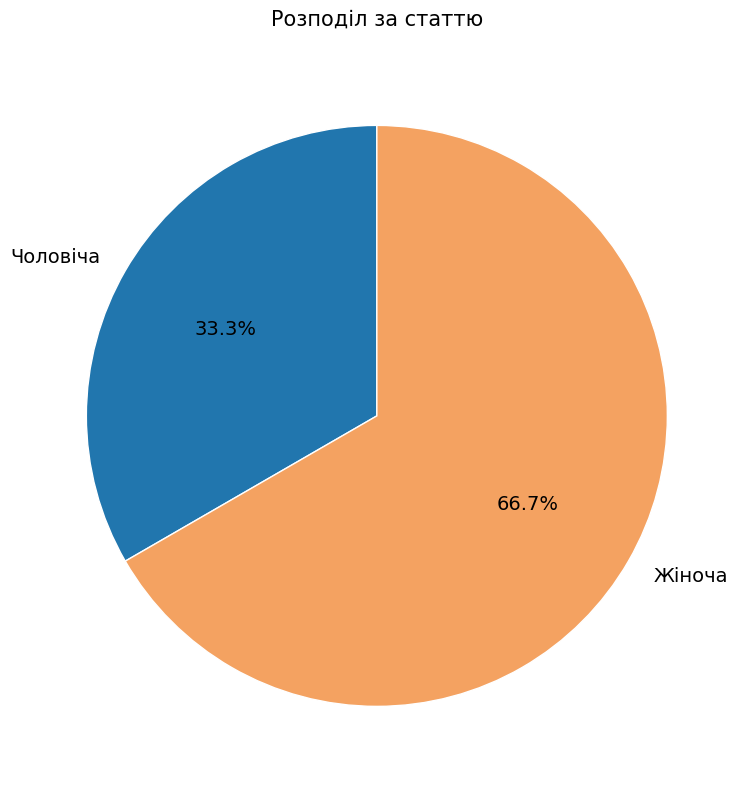

The Жіноча slice represents 60% of the pie. True or false?

False